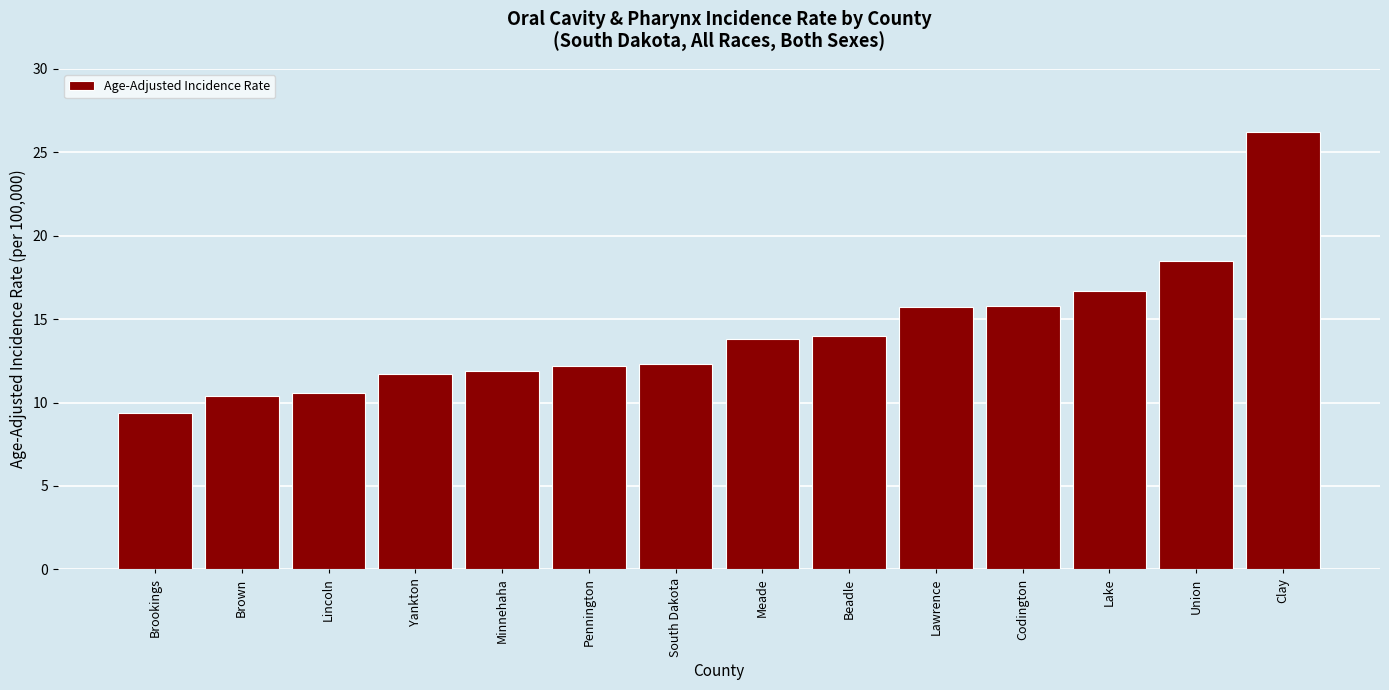

At which category does the chart reach its peak across all series?

Clay